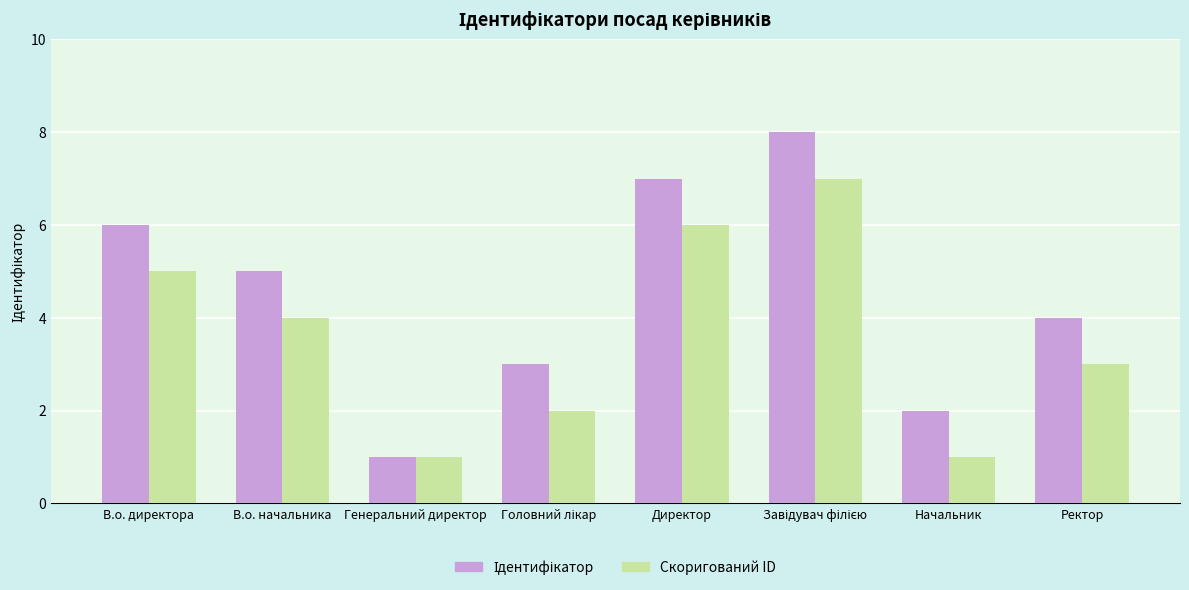

What is the difference between the maximum and minimum values in the Скоригований ID series?

6